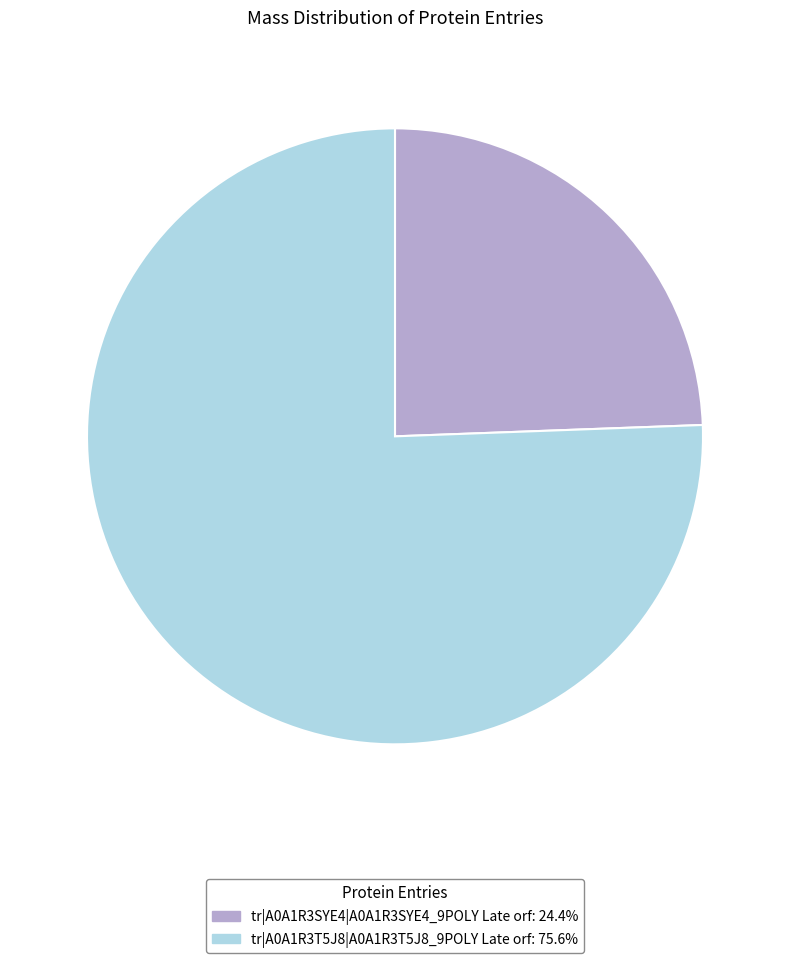

Count the number of slices in the pie.

2